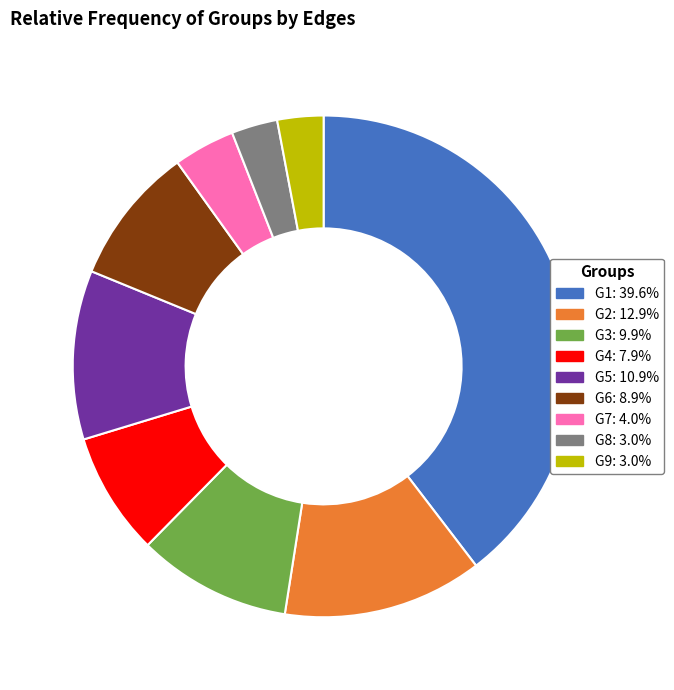

Count the number of slices in the pie.

9